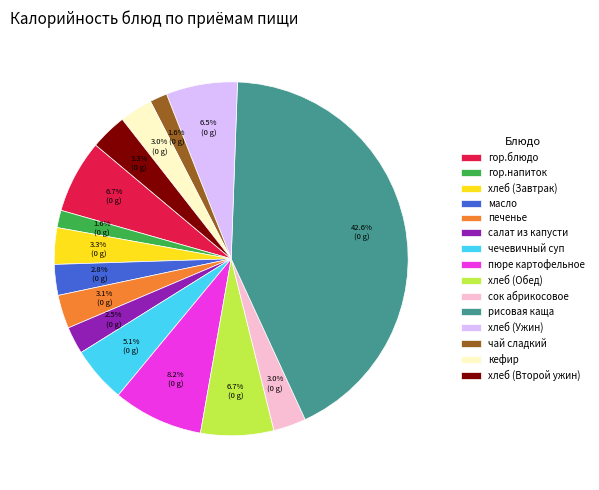

How many slices are in this pie chart?

15